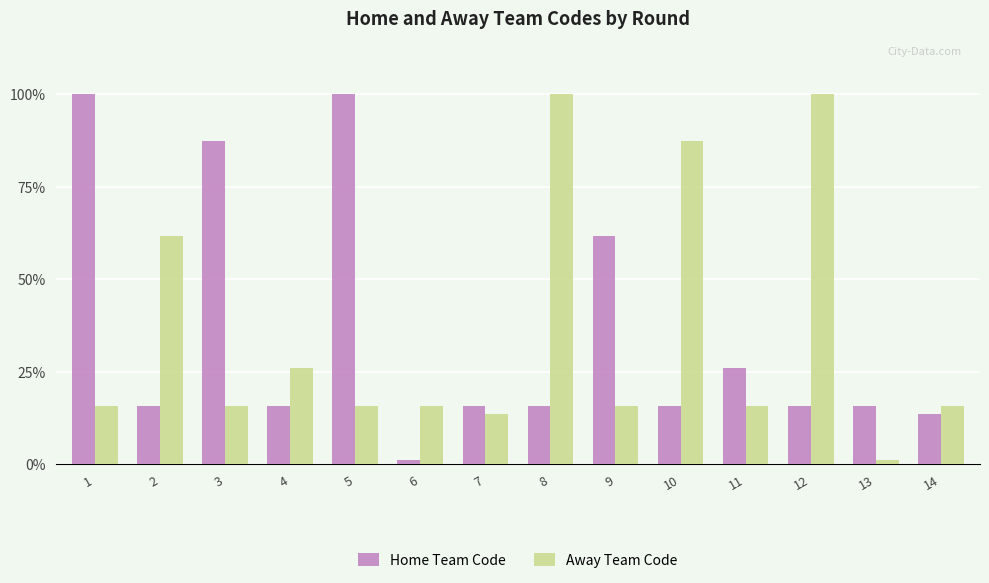

What is the average value of the Home Team Code series?

35.6